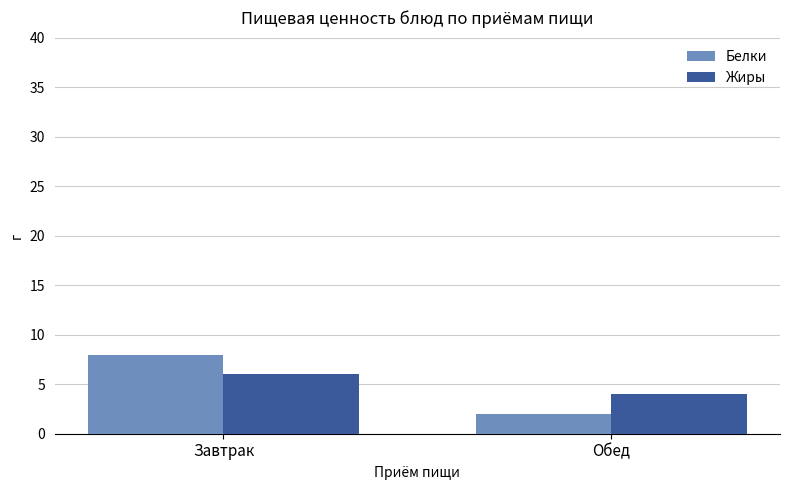

How many categories are shown in the chart?

2